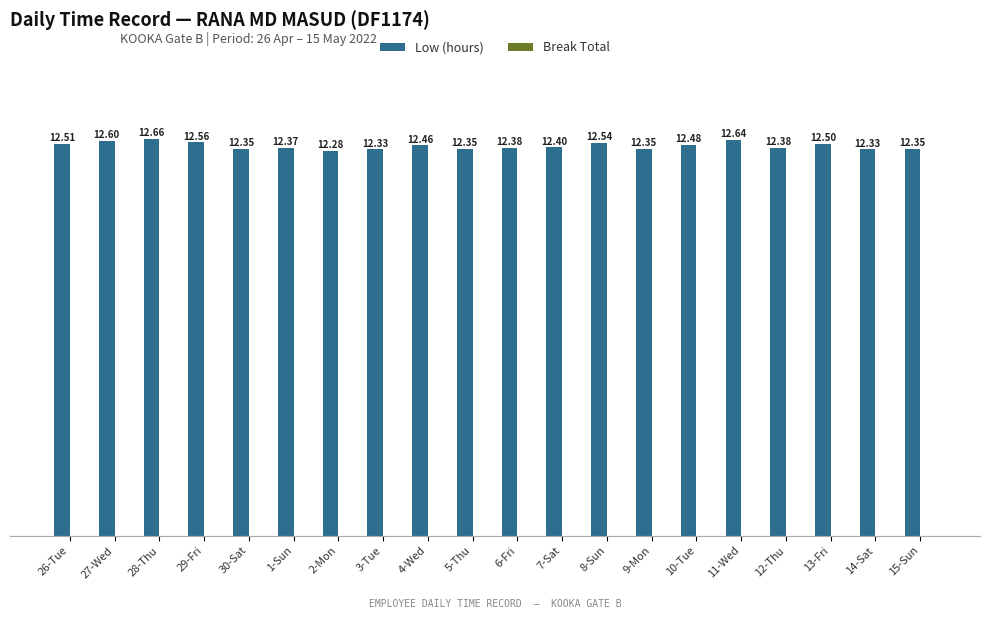

What is the sum of all values?

248.8